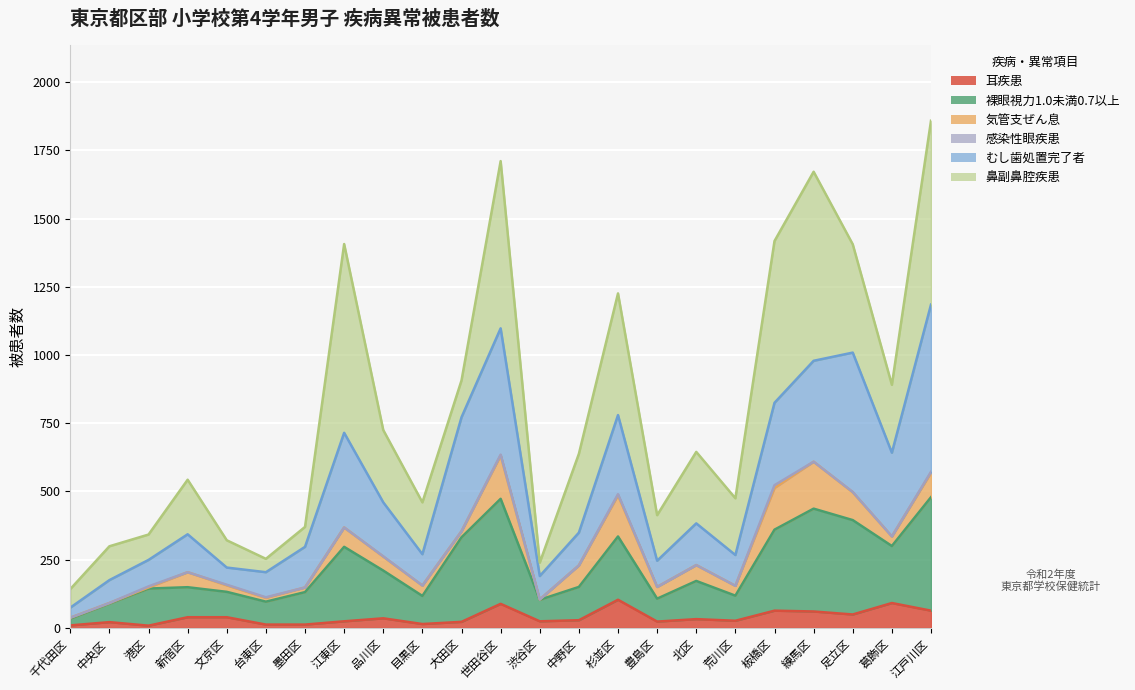

Where is 裸眼視力1.0未満0.7以上 nearest to the value 256?

江東区